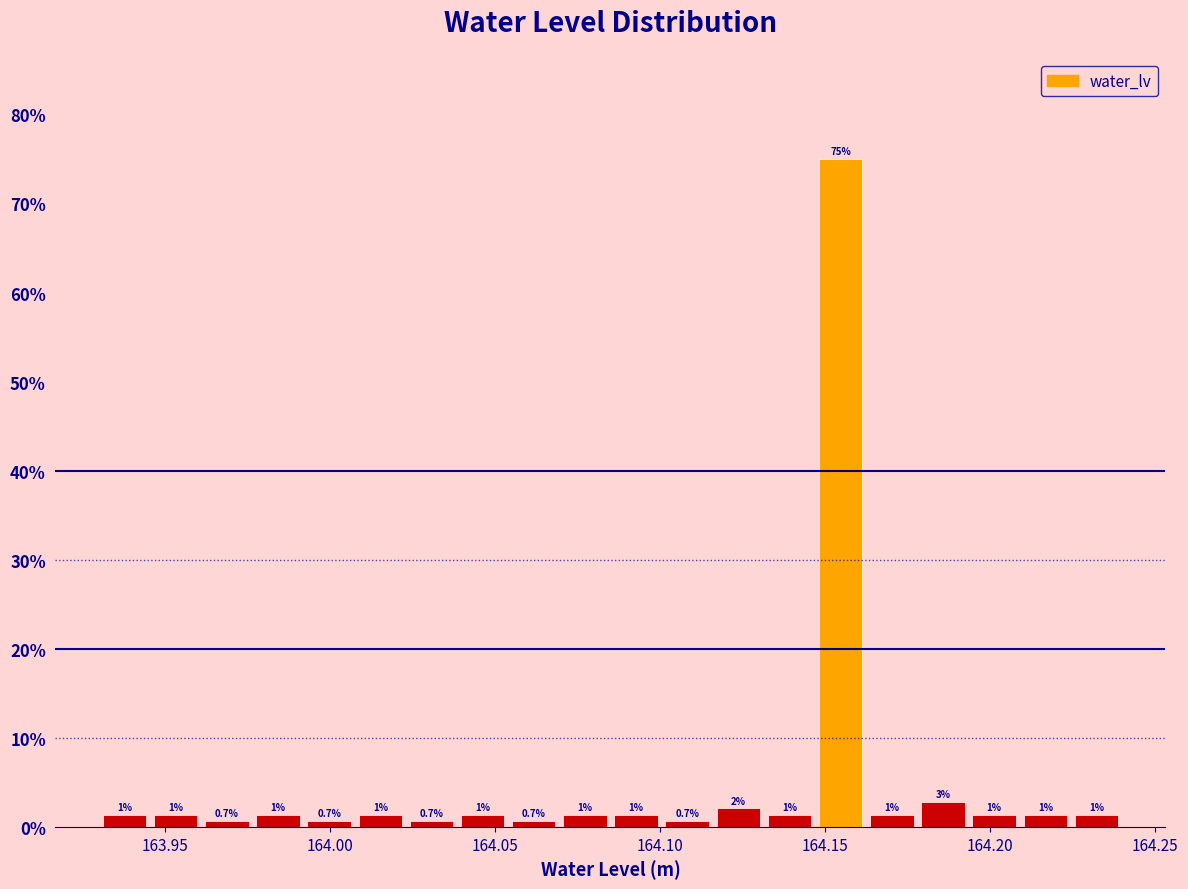

Around what value on the x-axis is the tallest bar? Give the approximate position of its centre, as read against the axis.

164.155